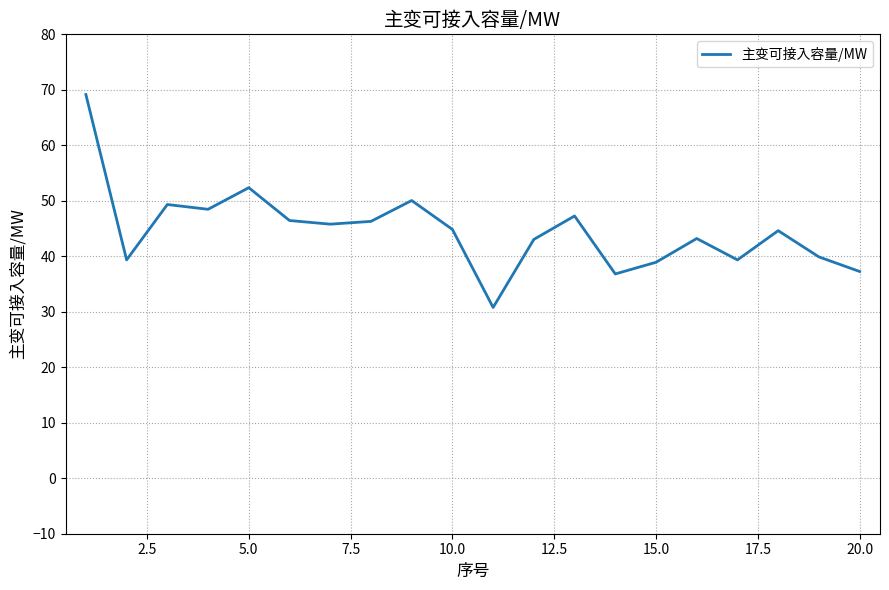

What is the maximum value shown in the chart?

69.1